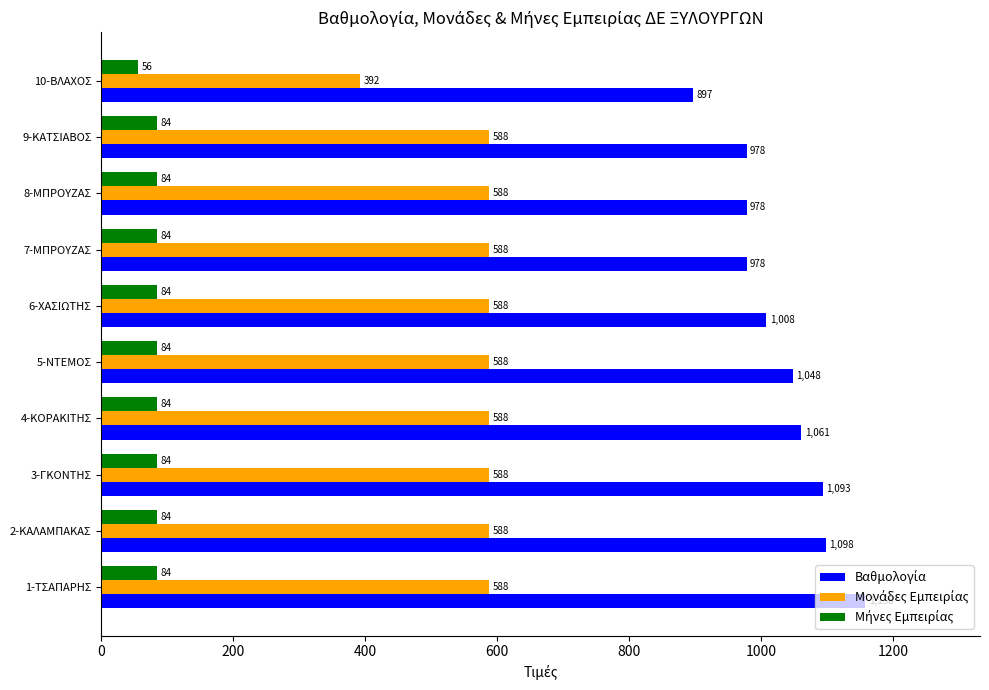

What is the spread (max minus min) of values at 8-ΜΠΡΟΥΖΑΣ?

894